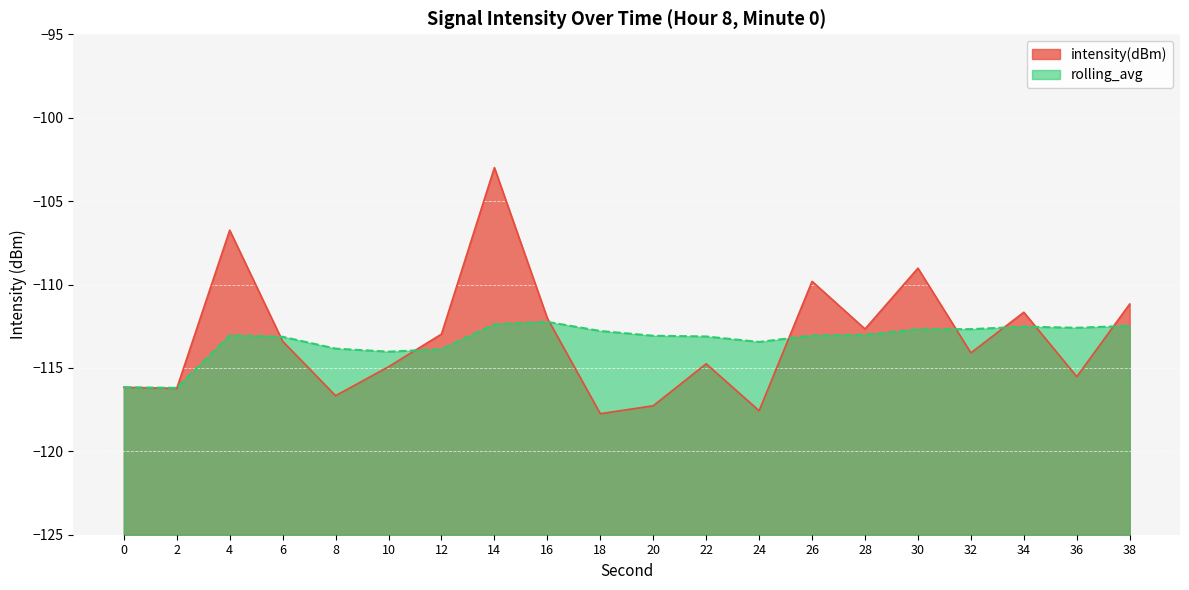

How many lines are shown in the chart?

2